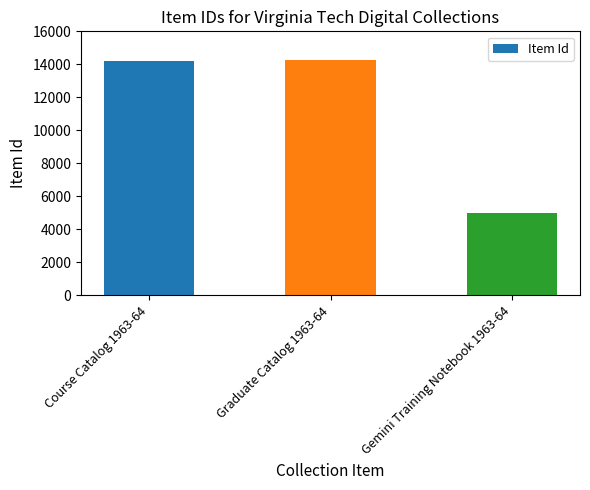

What is the sum of the values at Gemini Training Notebook 1963-64 and Course Catalog 1963-64?

19201